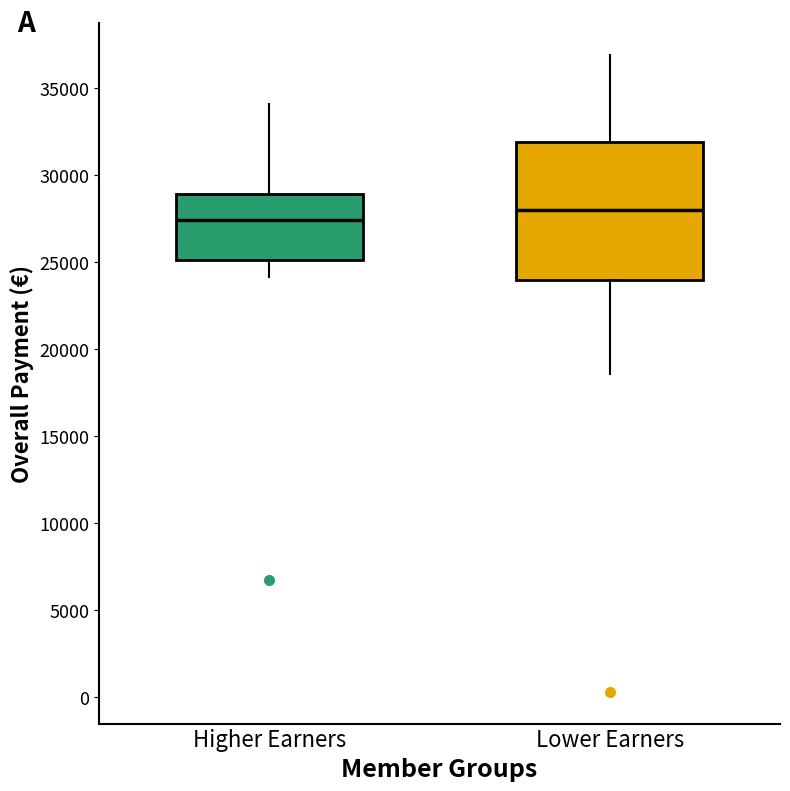

Which box has the highest median line?

Lower Earners